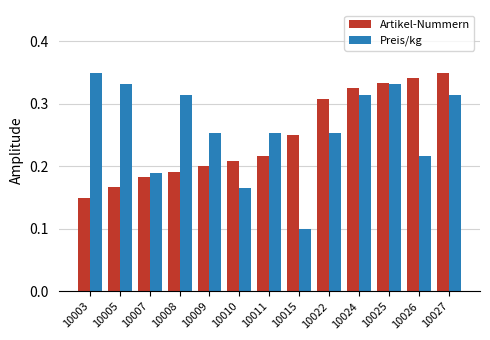

How many groups of bars are there?

13